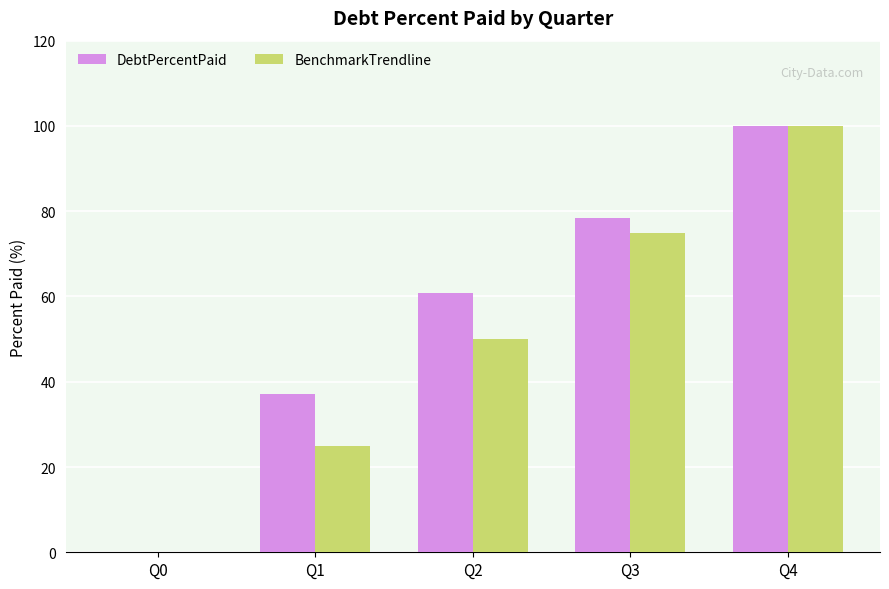

What is the sum of the BenchmarkTrendline values at Q0 and Q4?

100.0